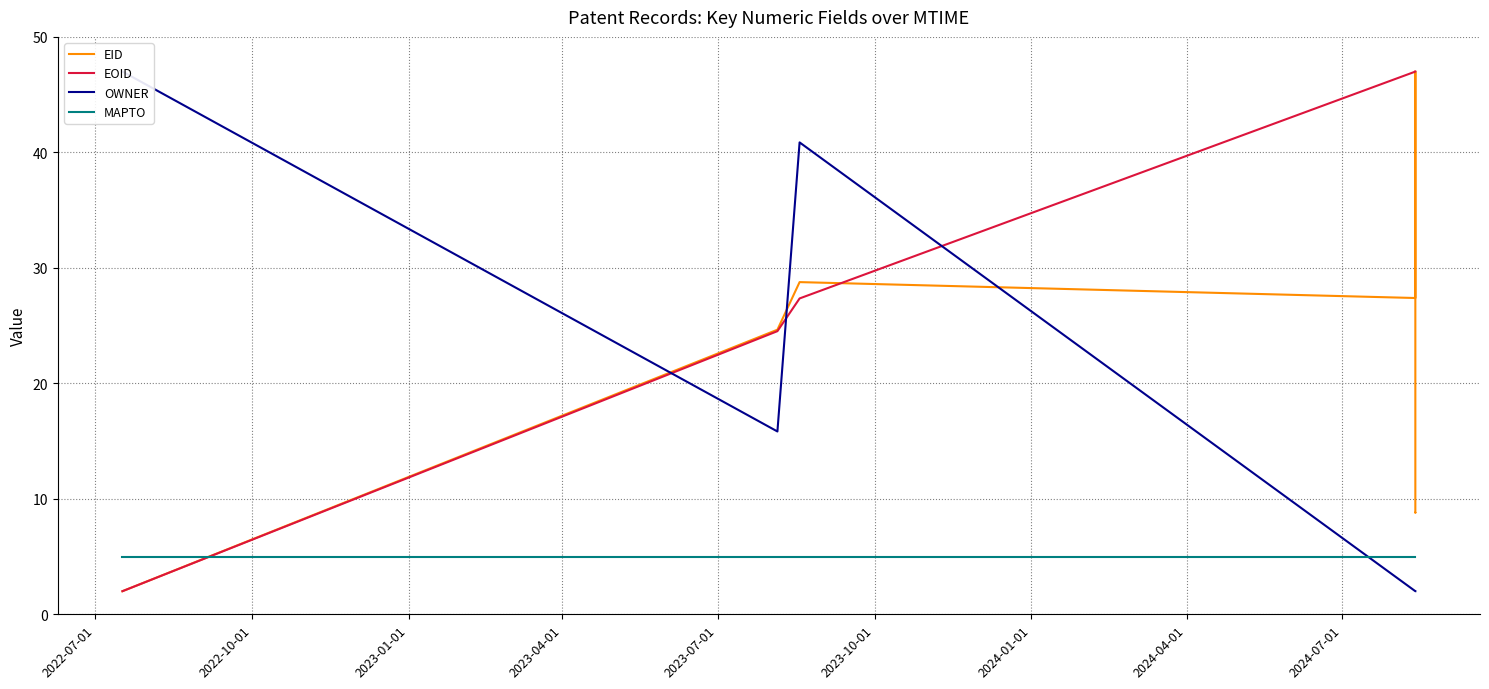

The OWNER series shows 47.0 at 2022-07-01. True or false?

True